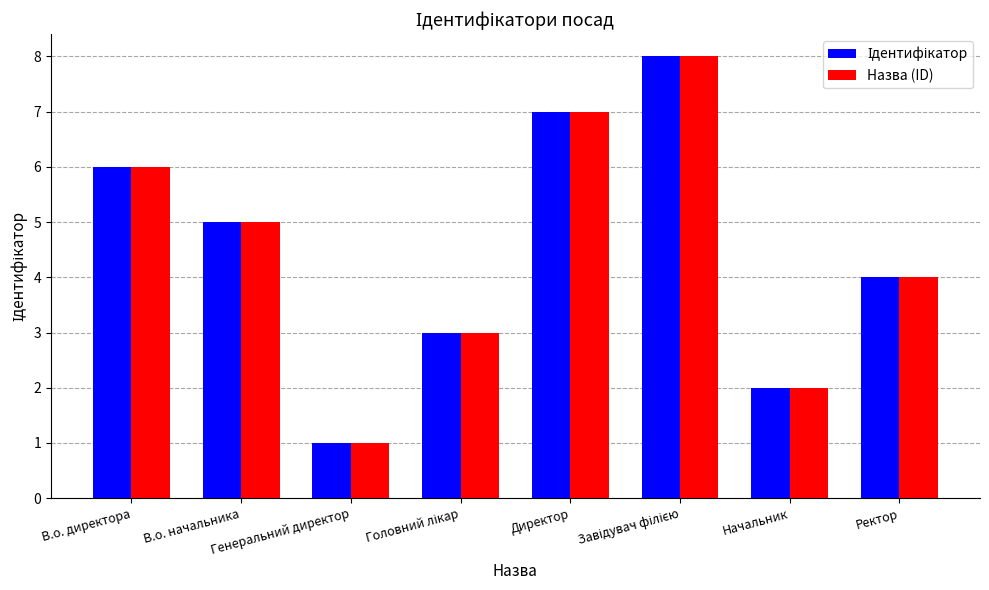

Does the chart contain stacked bars?

No